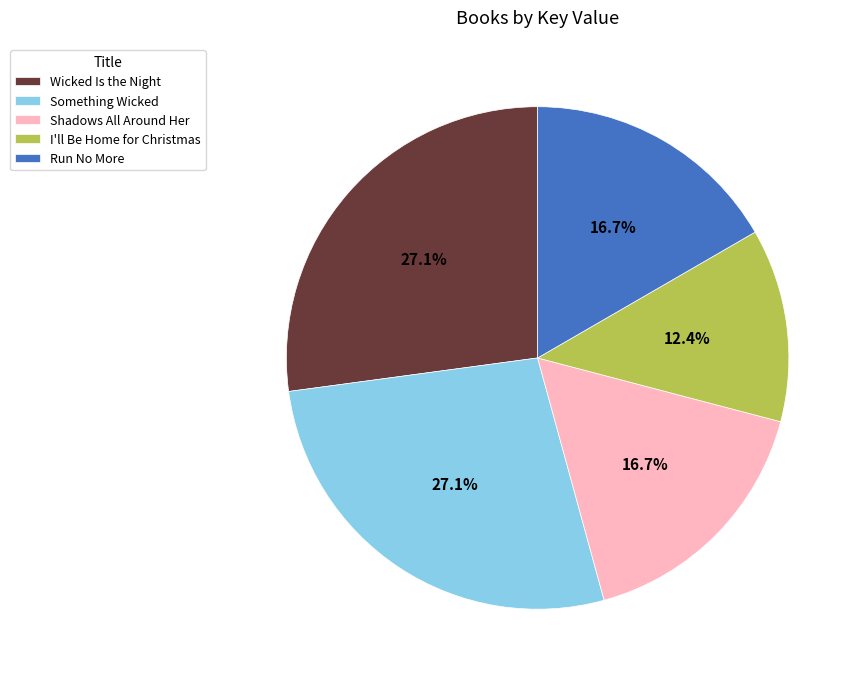

To the nearest percent, what percentage of the pie is Run No More?

17%